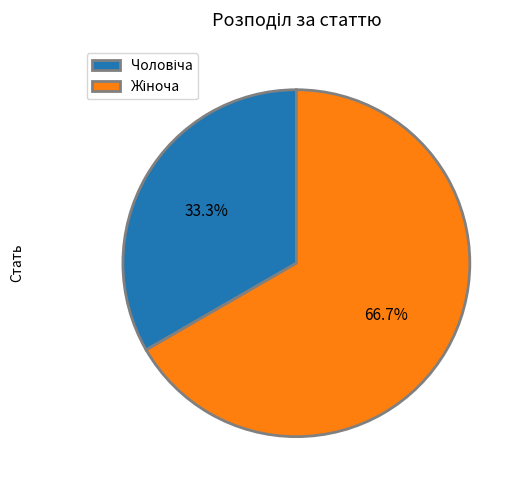

Does any single category account for the majority?

Yes